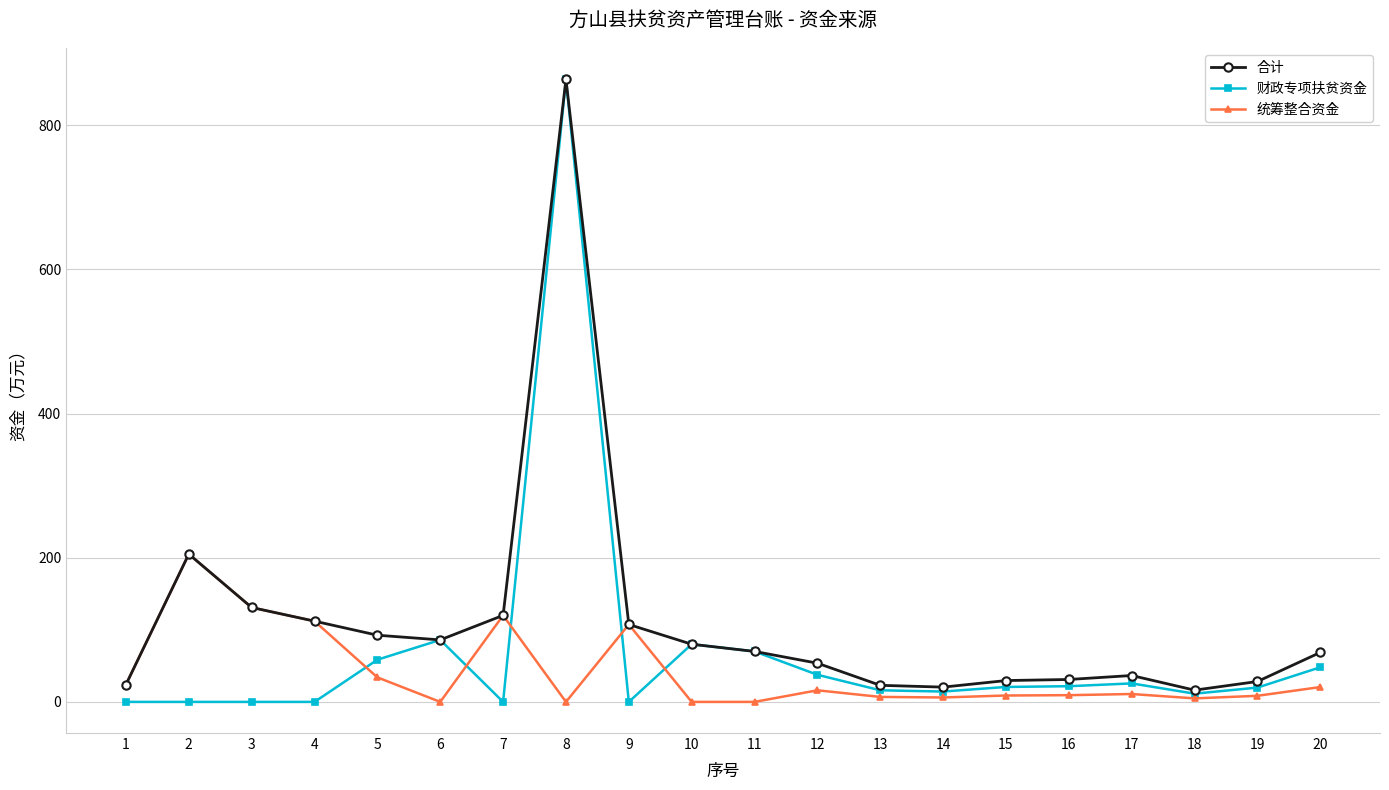

What is the total value across all series at 14?

41.0